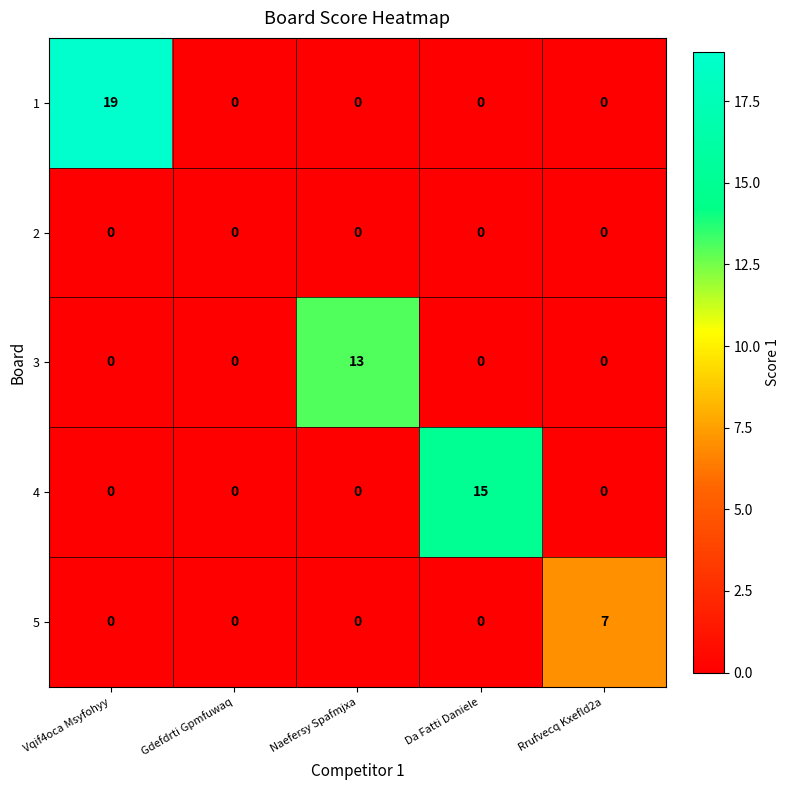

What is the difference between the 4 values at Da Fatti Daniele and Gdefdrti Gpmfuwaq?

15